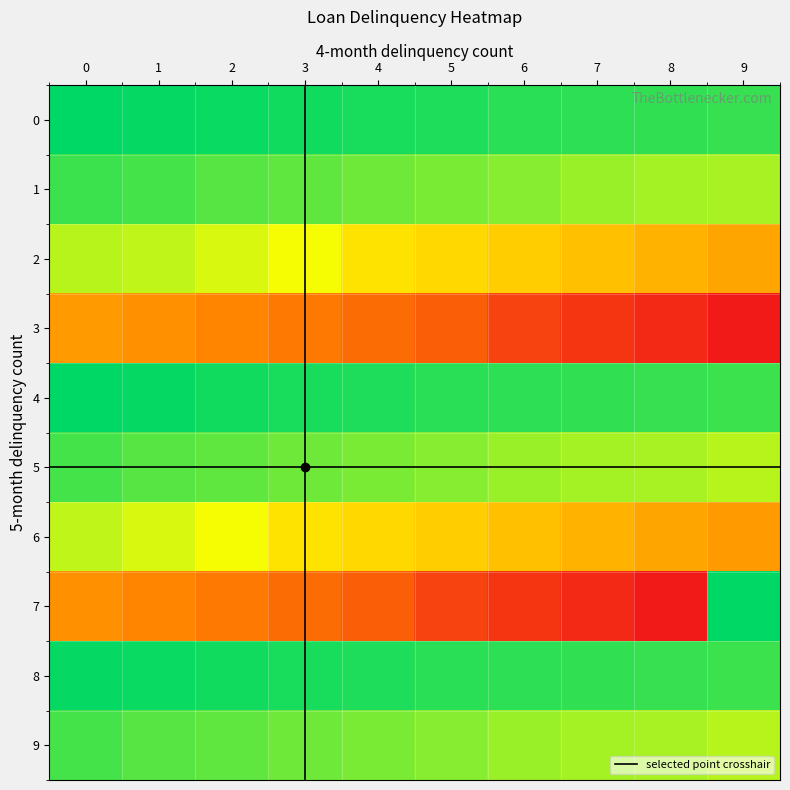

What is the minimum value shown in the chart?

160124130000